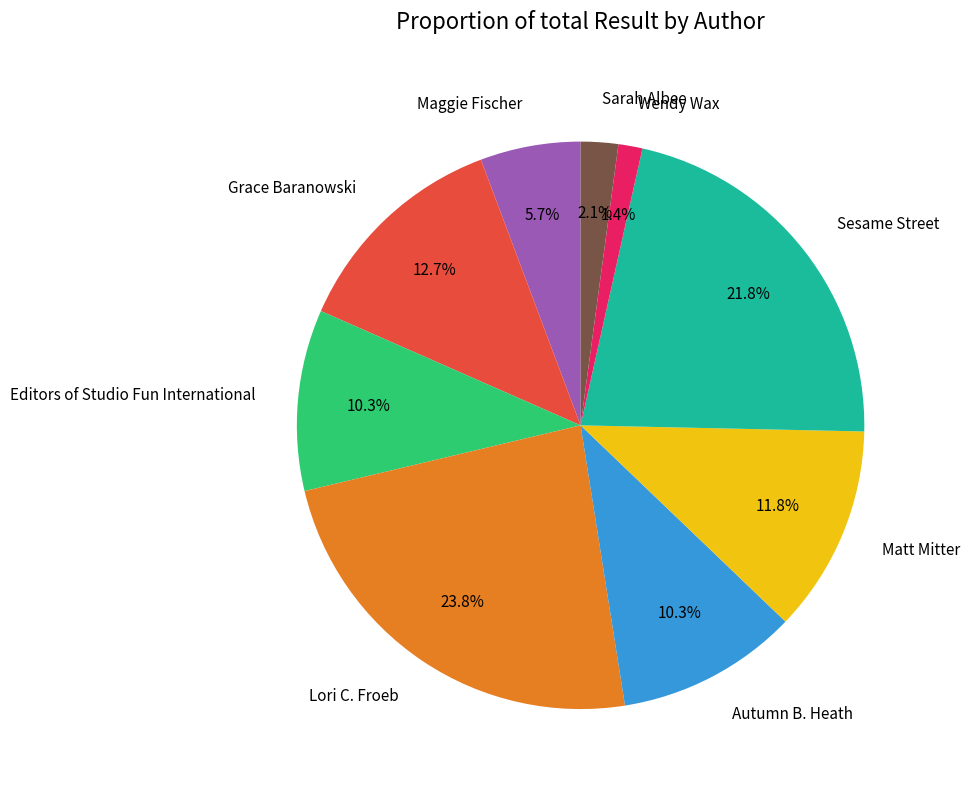

What is the ratio of the value at Grace Baranowski to the value at Editors of Studio Fun International?

1.2